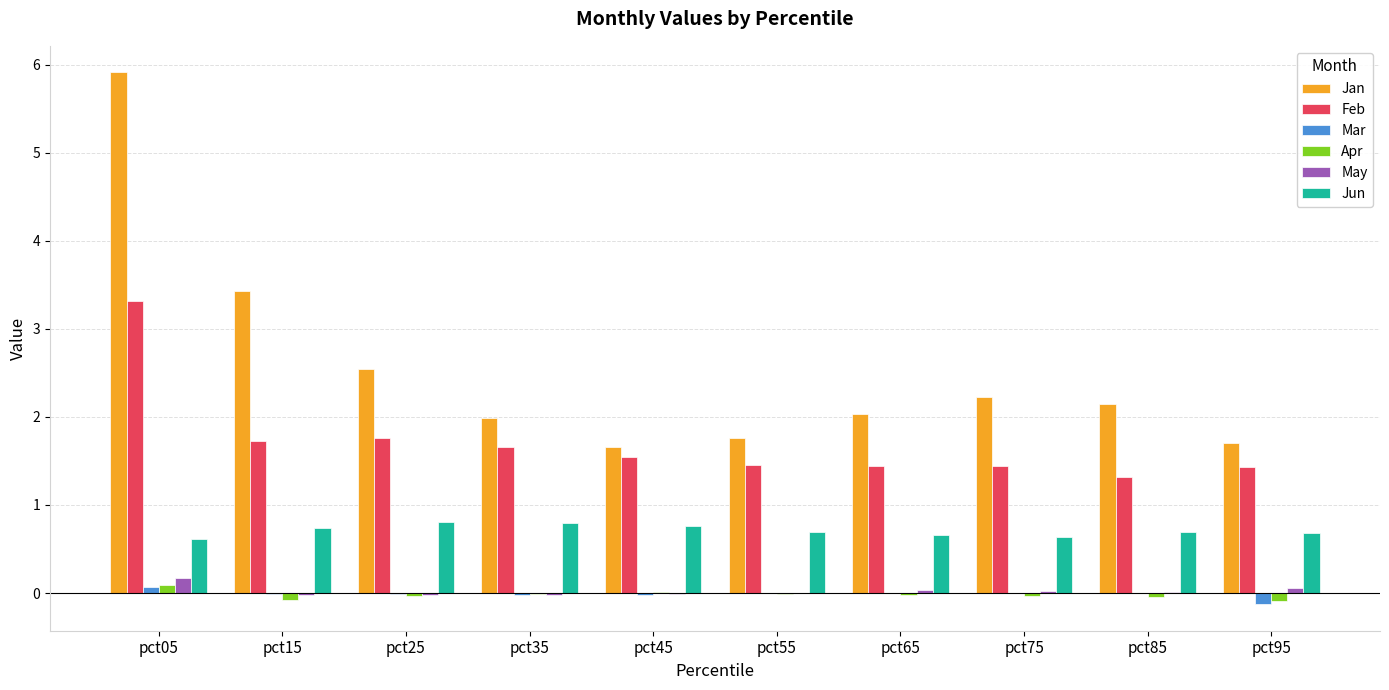

What is the maximum value shown in the chart?

5.9